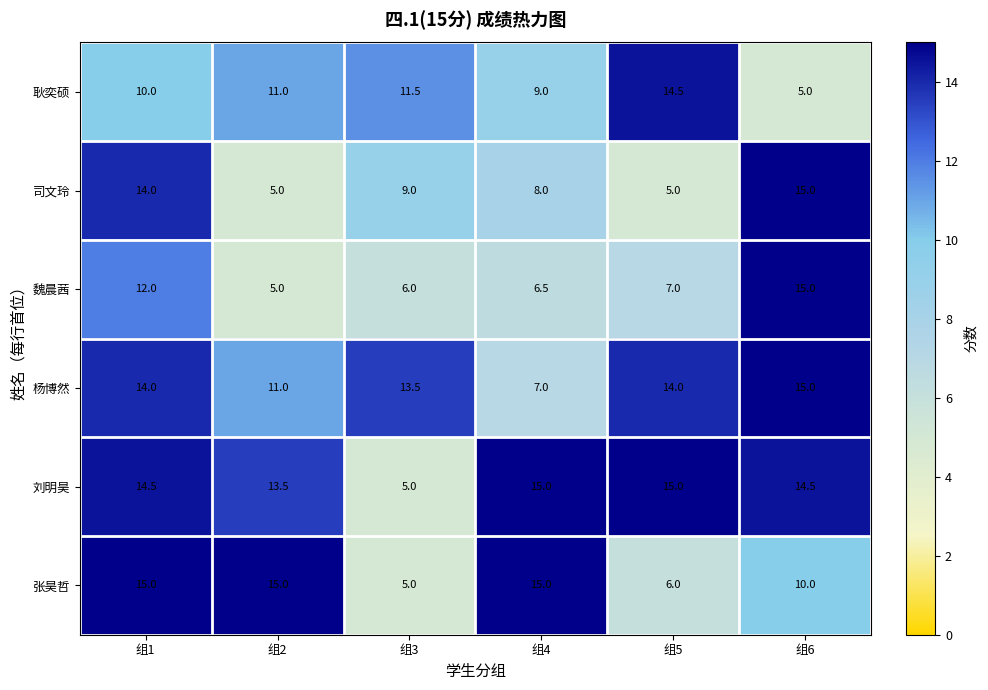

The 杨博然 series shows 14.0 at 组5. True or false?

True